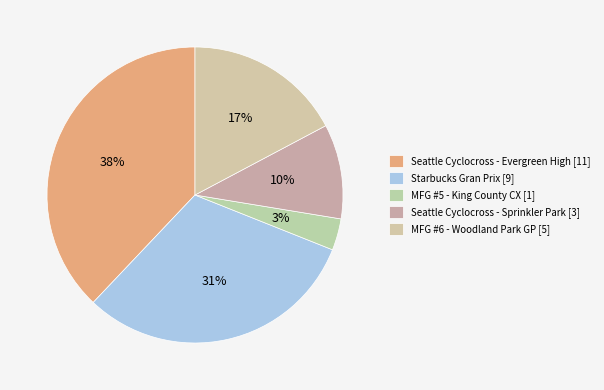

Rank the categories by value from highest to lowest.

Seattle Cyclocross - Evergreen High, Starbucks Gran Prix, MFG #6 - Woodland Park GP, Seattle Cyclocross - Sprinkler Park, MFG #5 - King County CX